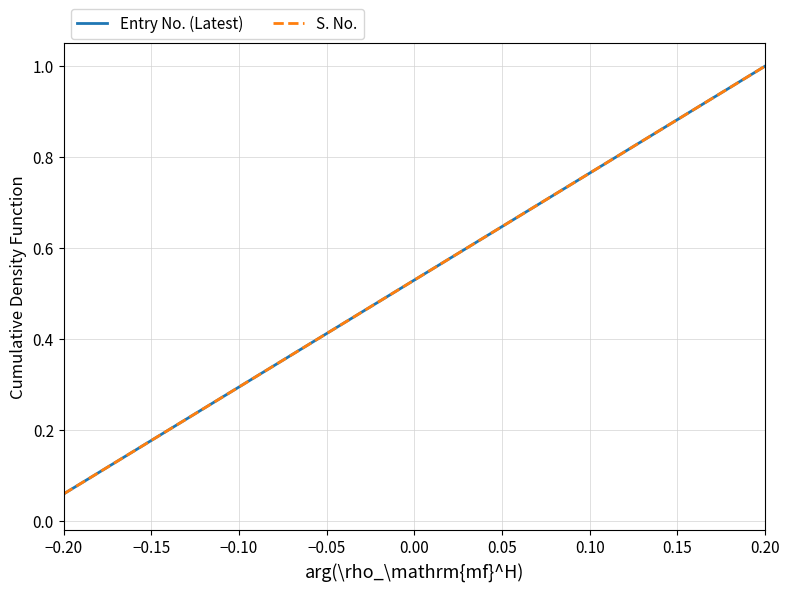

What is the label of the 2nd point from the left?

−0.15